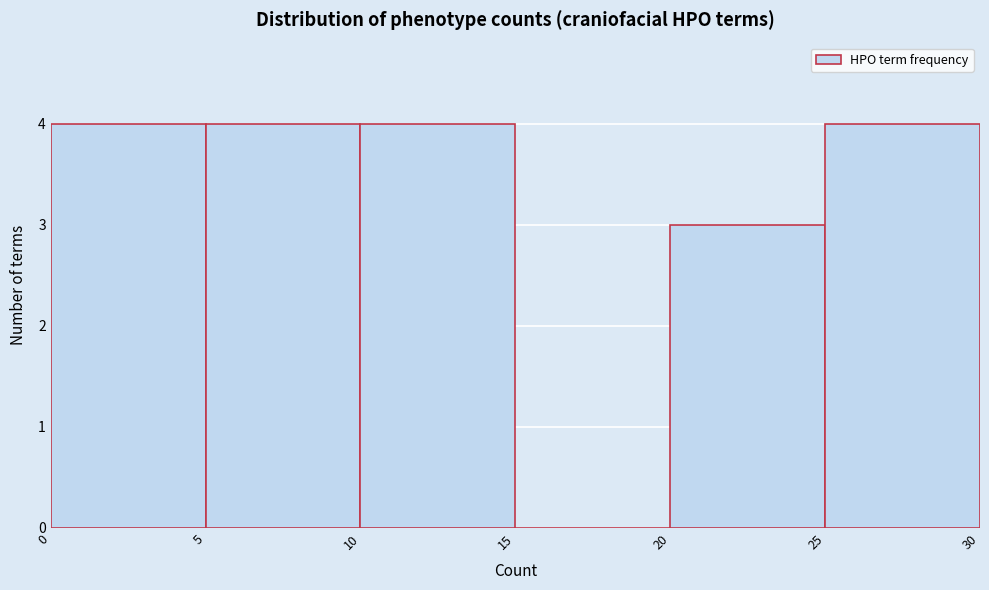

Reading left to right, list every bar in this chart as the range it spans on the x-axis followed by its height. The values are not printed on the chart, so give them approximately, as read against the axis.

0 to 5: 4
5 to 10: 4
10 to 15: 4
15 to 20: 0
20 to 25: 3
25 to 30: 4